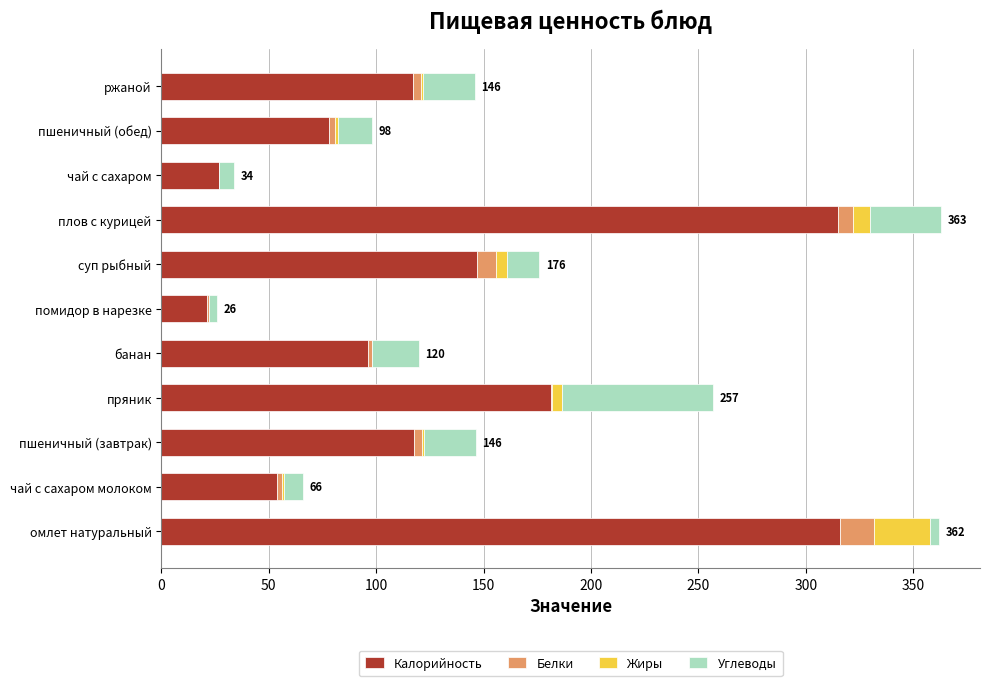

Is it true that Калорийность equals 74.0 at чай с сахаром молоком?

False